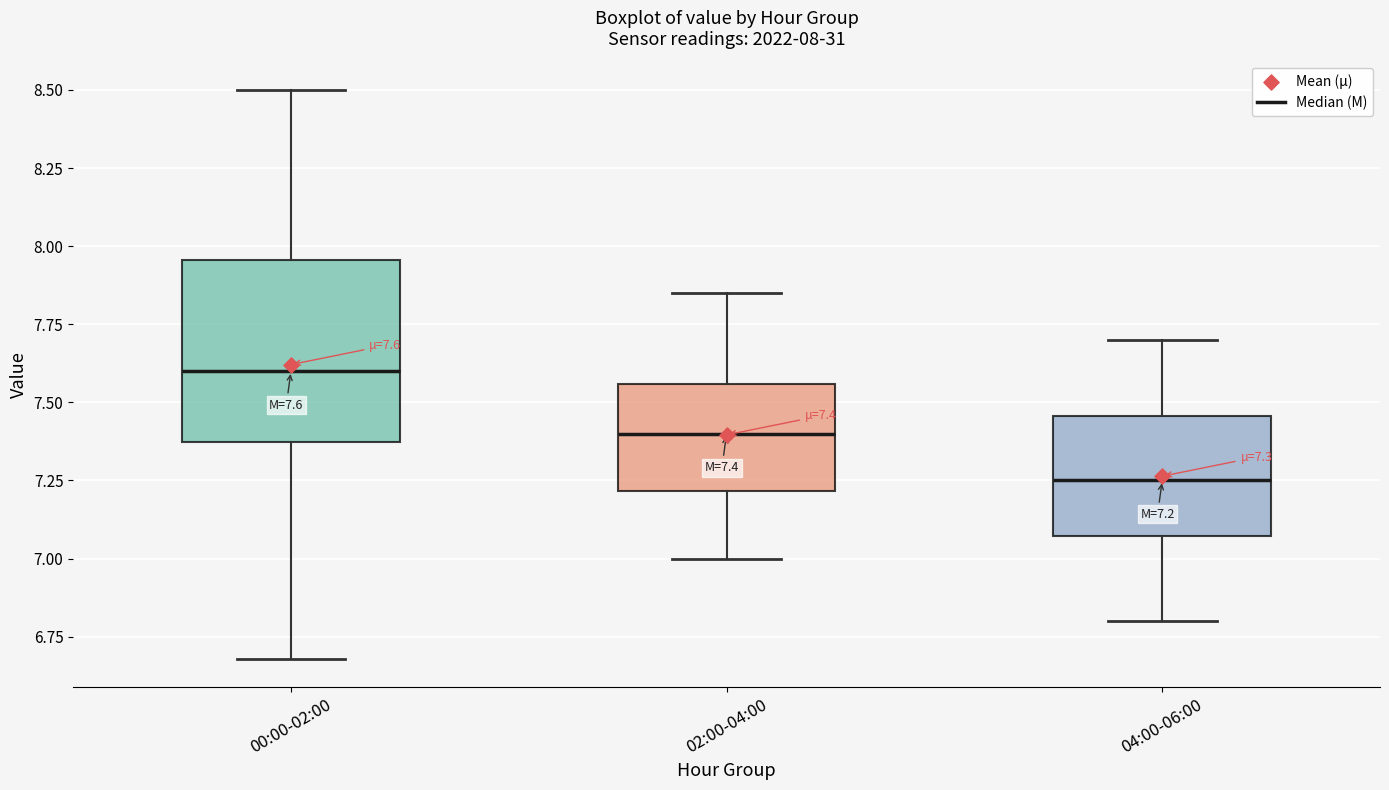

Which box is the tallest, from its lower edge to its upper edge?

00:00-02:00